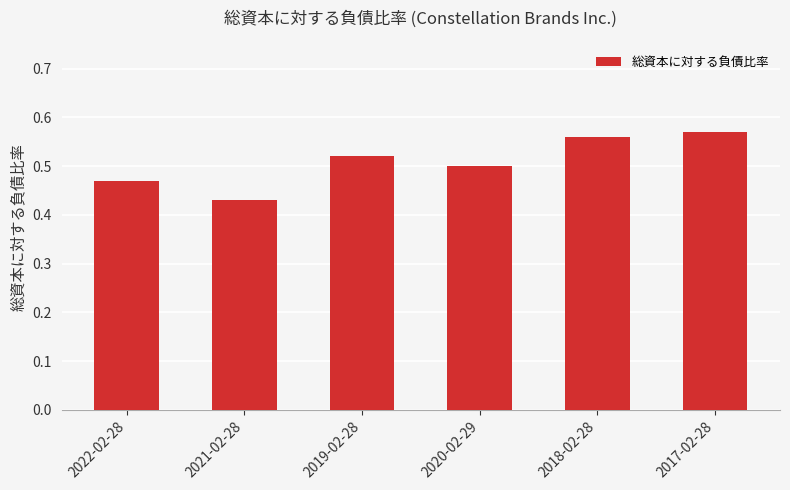

The chart shows a value of 0.7 at 2021-02-28. True or false?

False